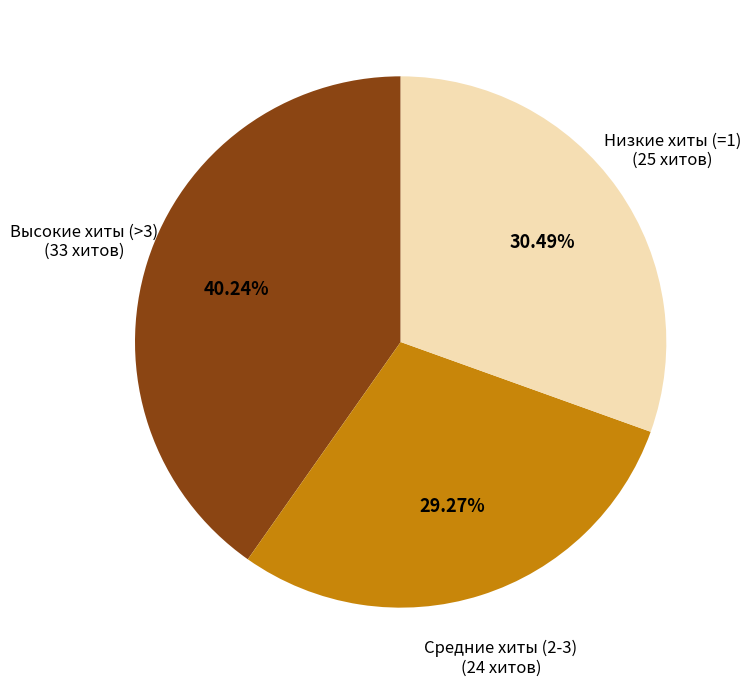

Is there any slice that represents more than half of the pie?

No